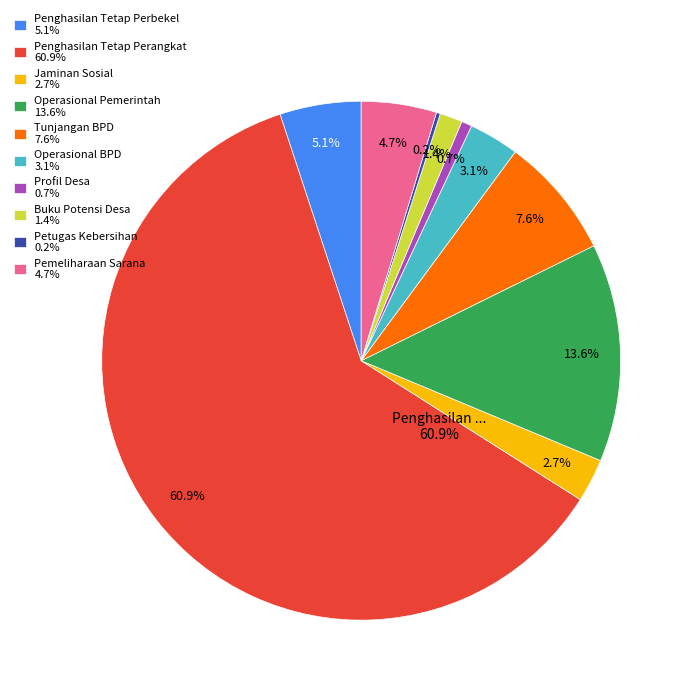

Rank the categories by value from lowest to highest.

Petugas Kebersihan, Profil Desa, Buku Potensi Desa, Jaminan Sosial, Operasional BPD, Pemeliharaan Sarana, Penghasilan Tetap Perbekel, Tunjangan BPD, Operasional Pemerintah, Penghasilan Tetap Perangkat